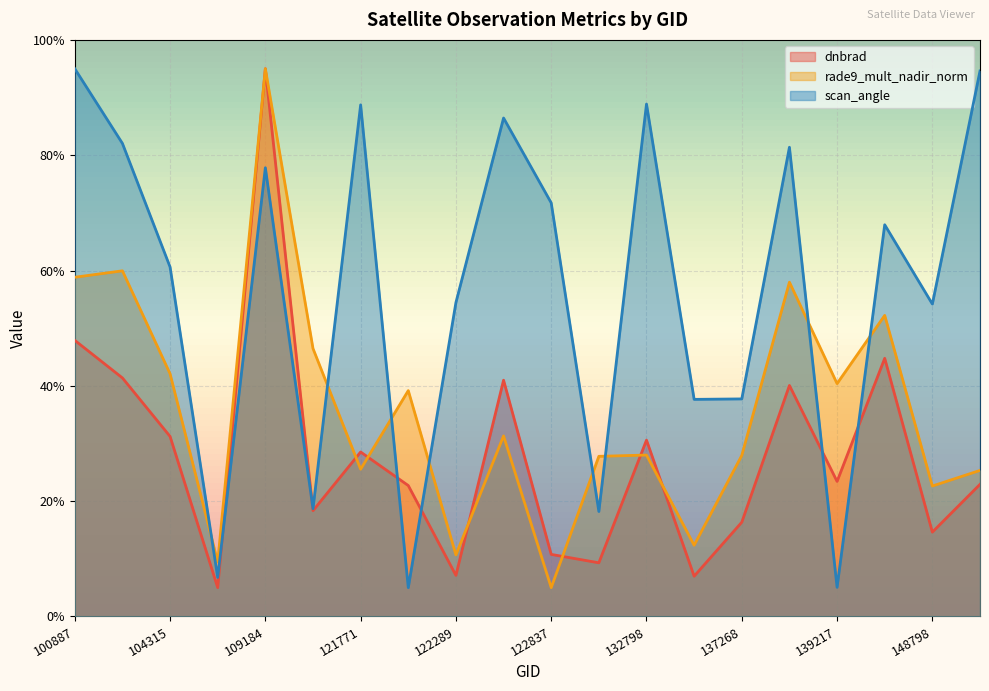

List the series in order of their overall mean, lowest first.

dnbrad, rade9_mult_nadir_norm, scan_angle